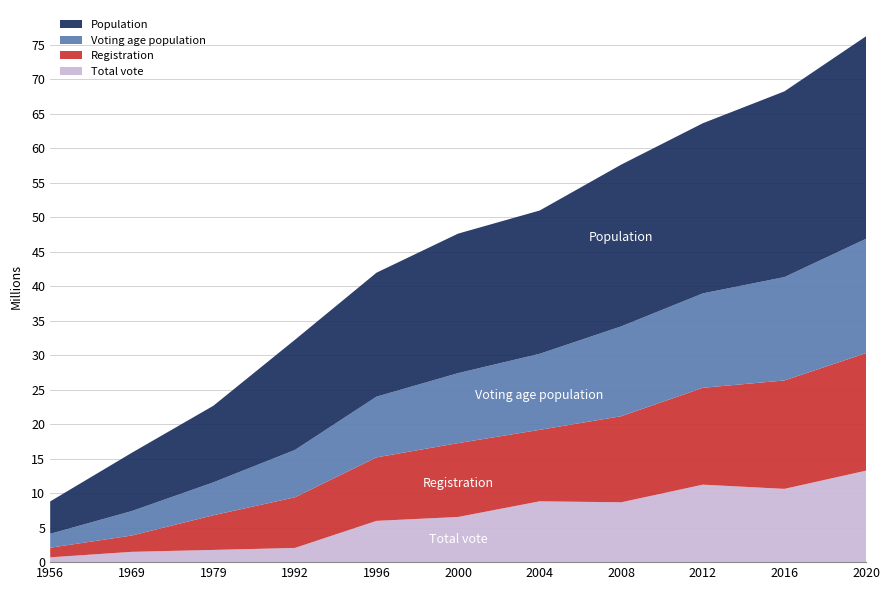

Reading left to right, transcribe all the data shown in this chart.

Total vote: 1956=697257	1969=1493281	1979=1770379	1992=2059415	1996=5980000	2000=6546695	2004=8813908	2008=8671272	2012=11226352	2016=10614718	2020=13253035
Registration: 1956=1392874	1969=2362665	1979=5022092	1992=7336846	1996=9200000	2000=10698652	2004=10354970	2008=12472758	2012=14031793	2016=15712499	2020=17027641
Voting age population: 1956=2017130	1969=3544800	1979=4770420	1992=6862370	1996=8799420	2000=10141400	2004=11020508	2008=13021558	2012=13682083	2016=14974531	2020=16569222
Population: 1956=4691000	1969=8440000	1979=11094000	1992=15959000	1996=17958000	2000=20212000	2004=20757032	2008=23434573	2012=24652402	2016=26908262	2020=29340248